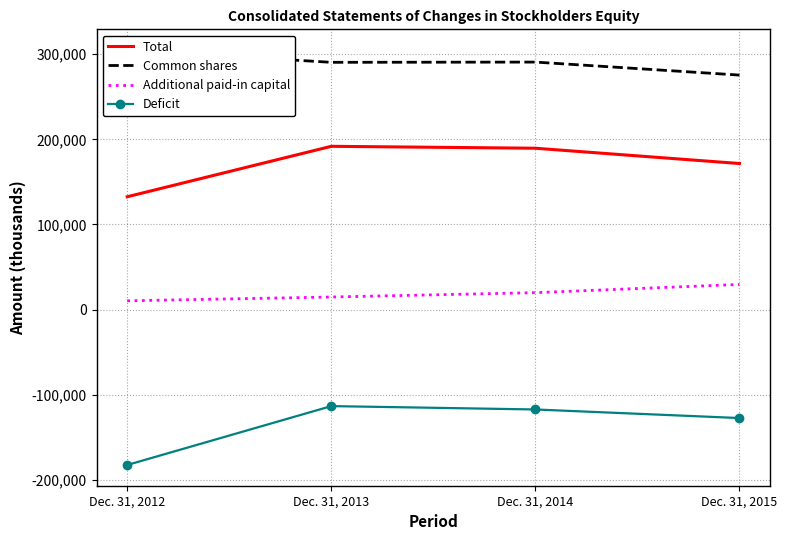

Is it true that Common shares equals 290800 at Dec. 31, 2014?

True